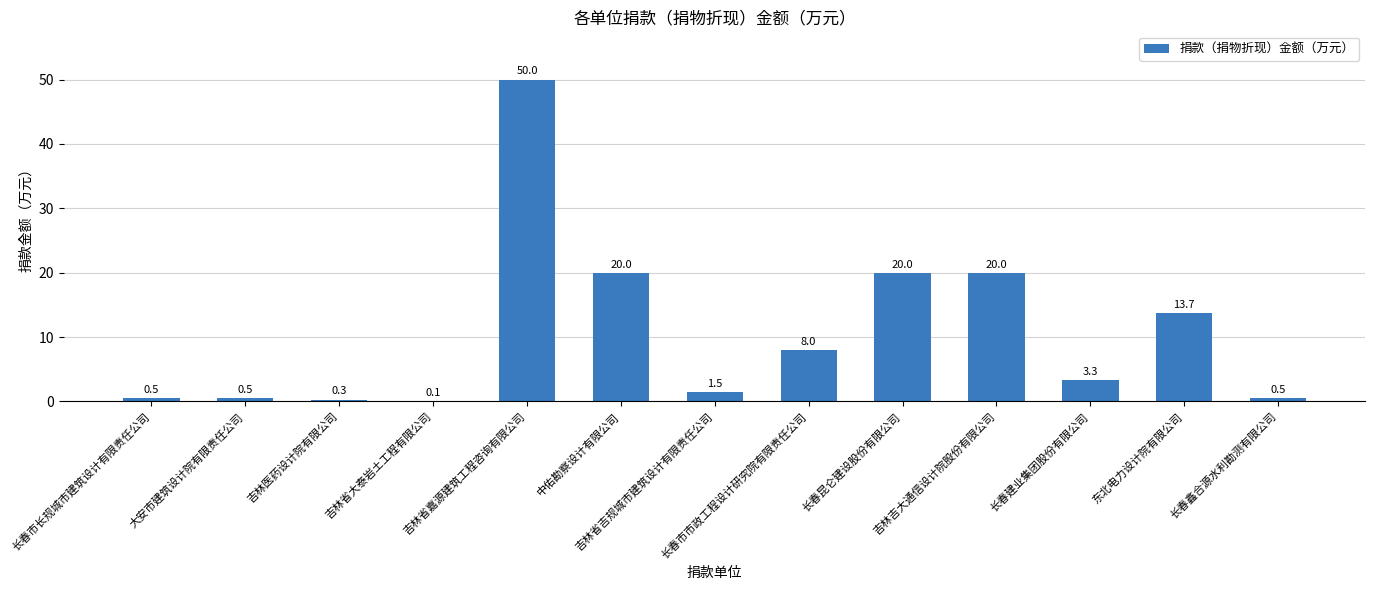

Between 吉林吉大通信设计院股份有限公司 and 吉林省大泰岩土工程有限公司, which is larger?

吉林吉大通信设计院股份有限公司